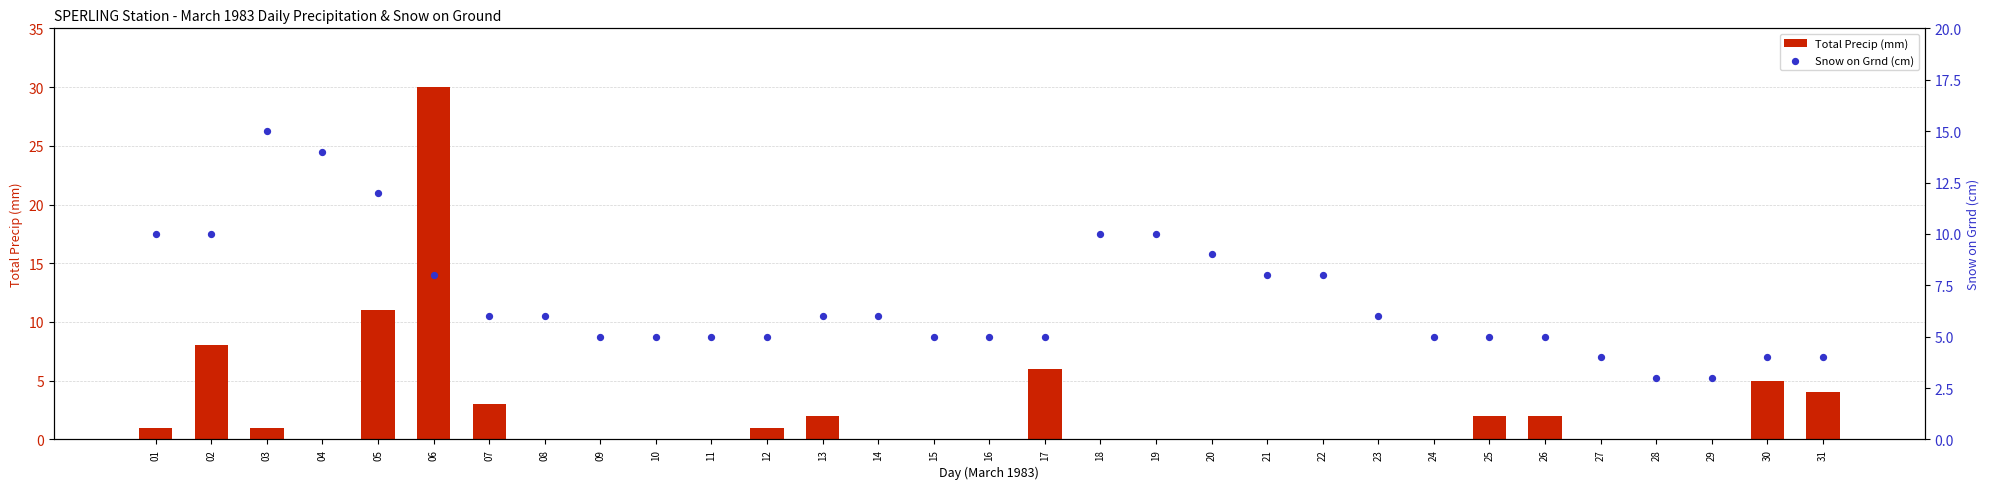

Which series contains the lowest Y value?

Total Precip (mm)